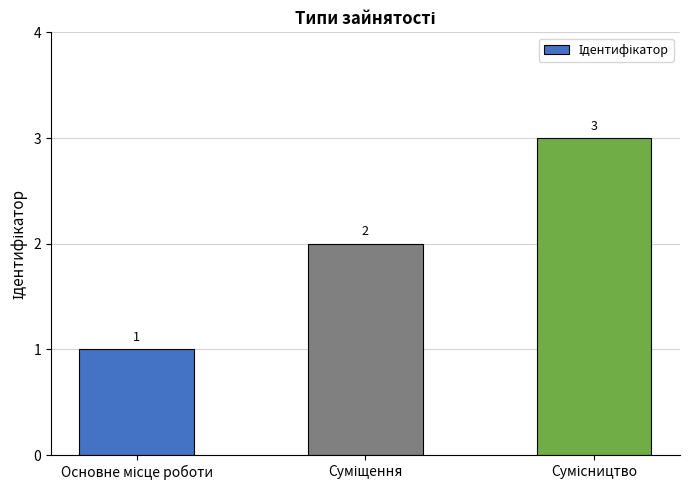

Count the values in the range 1 to 3.

3